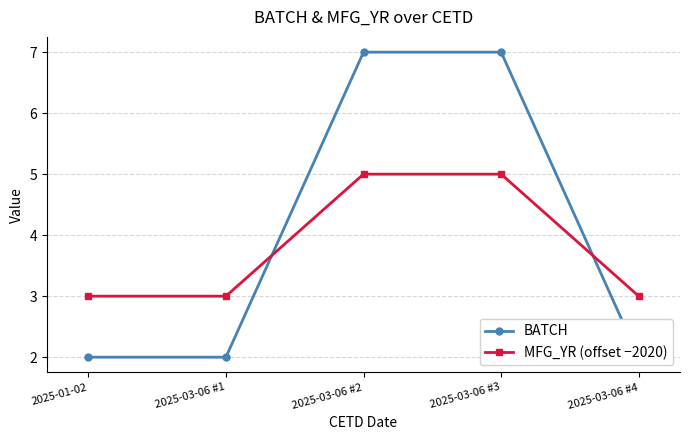

True or false: BATCH has a value of 1 at 2025-03-06 #4.

False